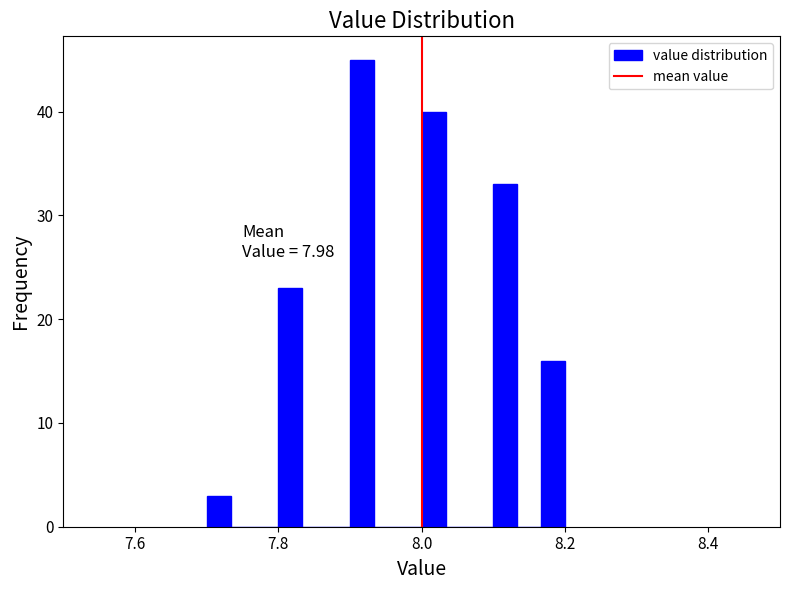

Read against the x-axis, roughly where is the centre of the tallest bar?

7.92